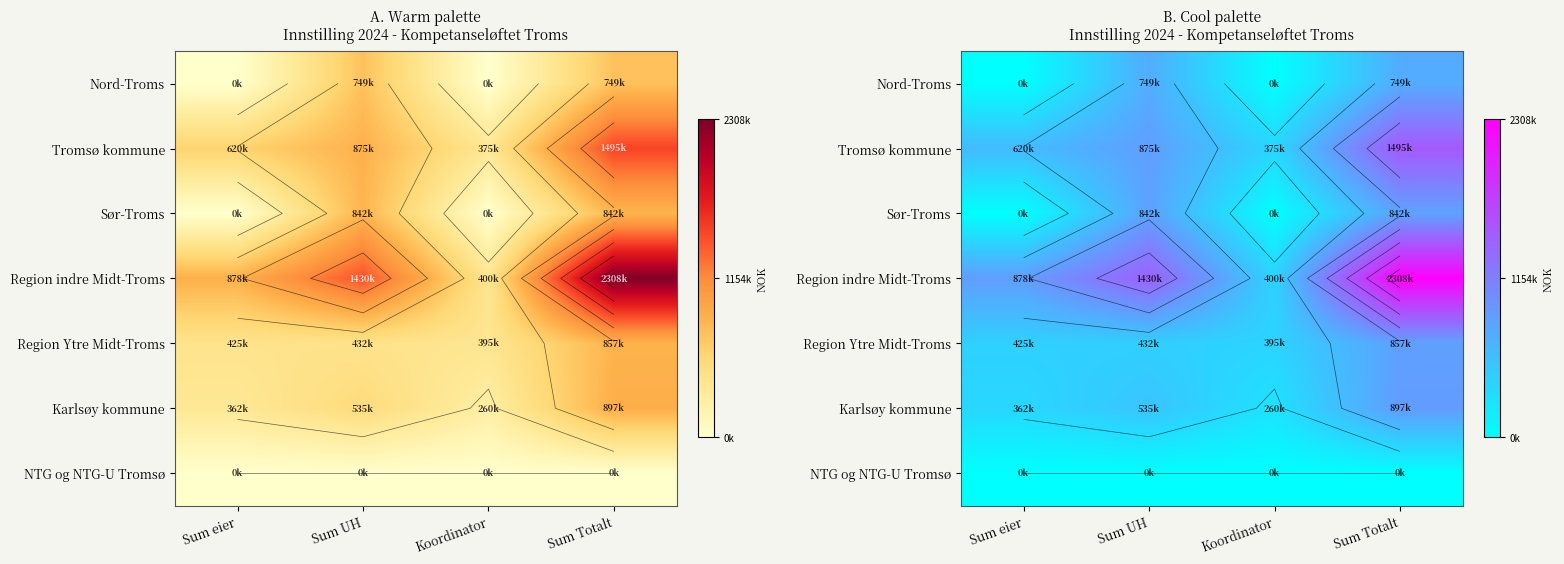

Which series has the largest total across all categories?

Region indre Midt-Troms